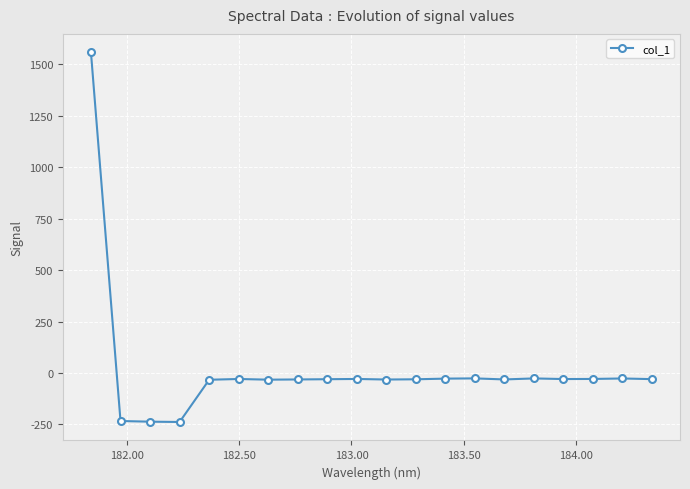

What is the maximum value shown in the chart?

1558.2